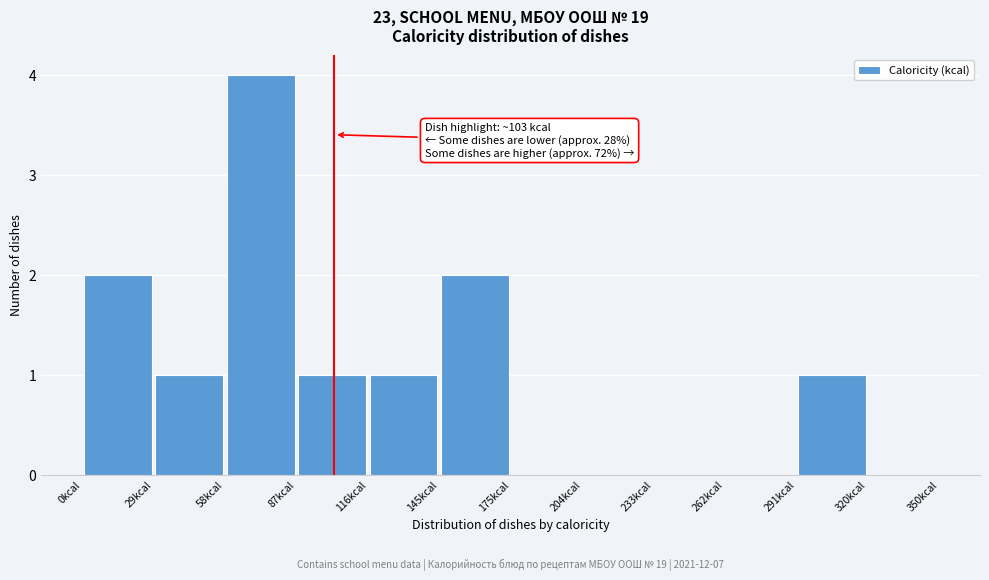

Which range on the x-axis has the tallest bar?

60 to 90